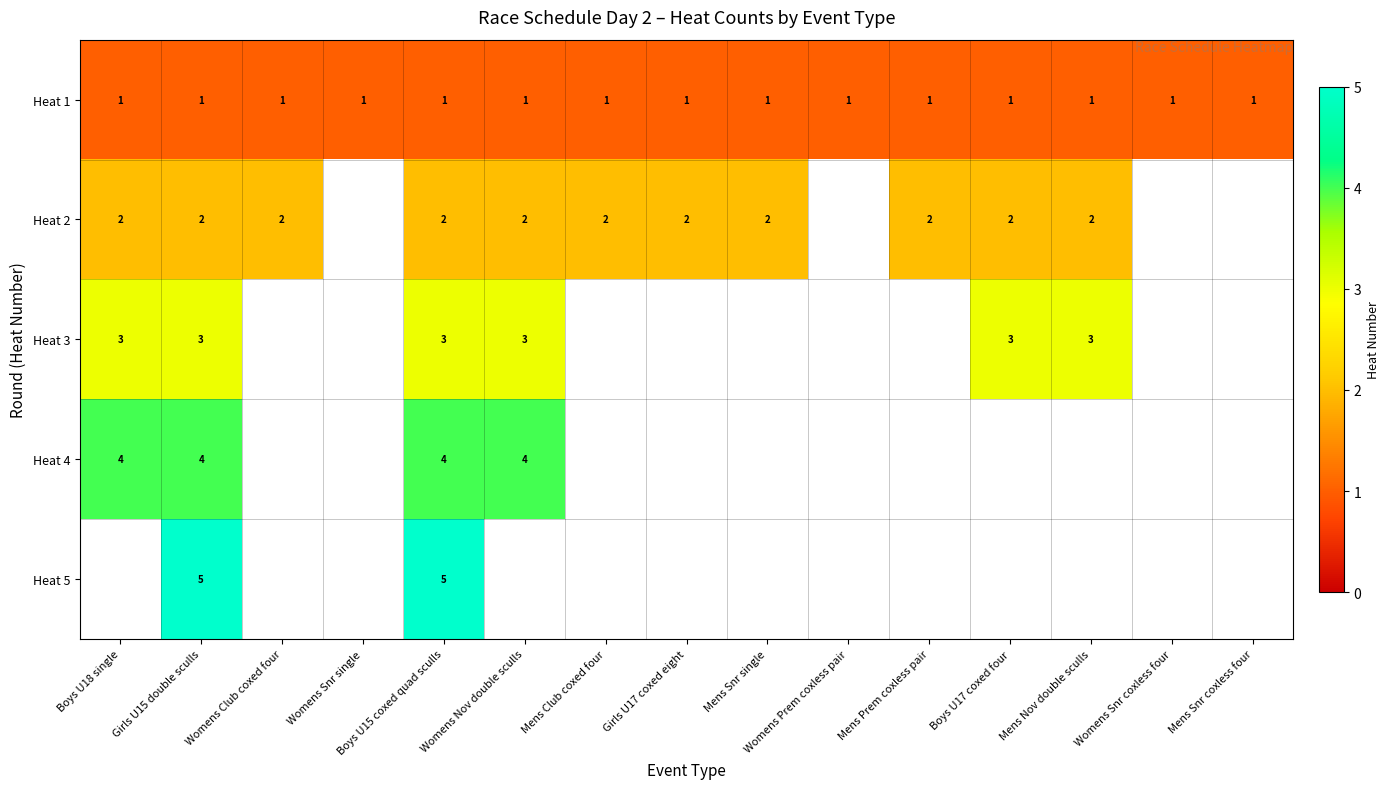

The Heat 1 series shows 0 at Mens Nov double sculls. True or false?

False